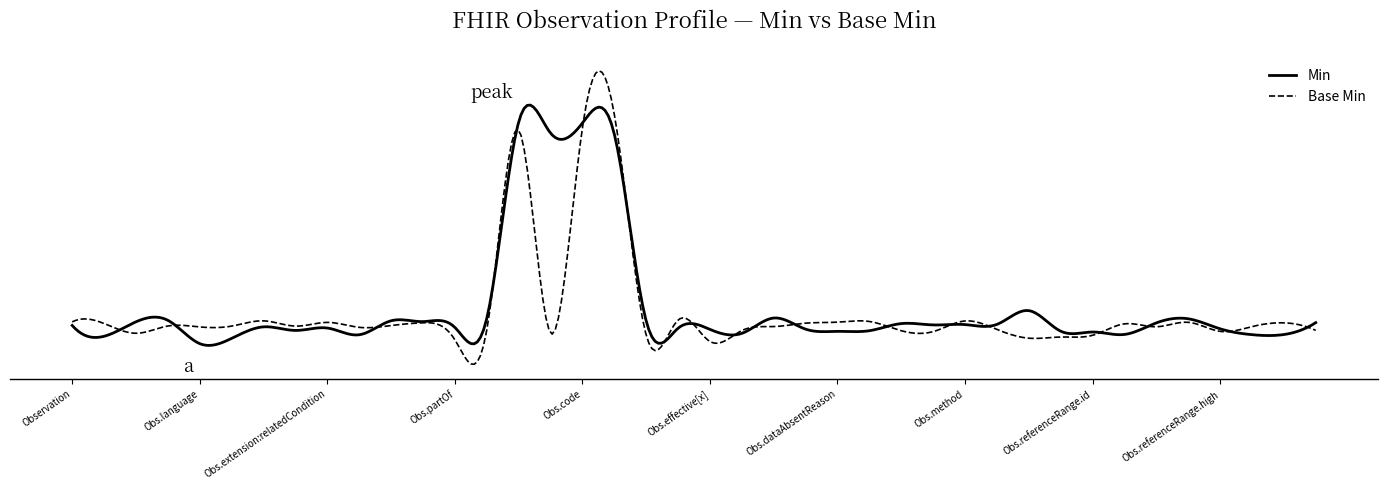

What are all the series names shown in the legend?

Min, Base Min